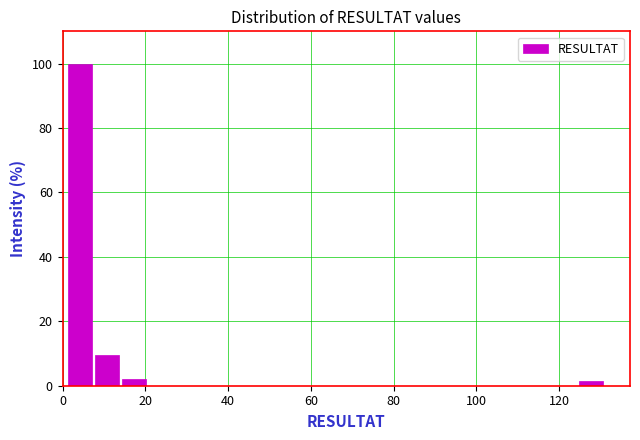

Read against the x-axis, roughly where is the centre of the tallest bar?

4